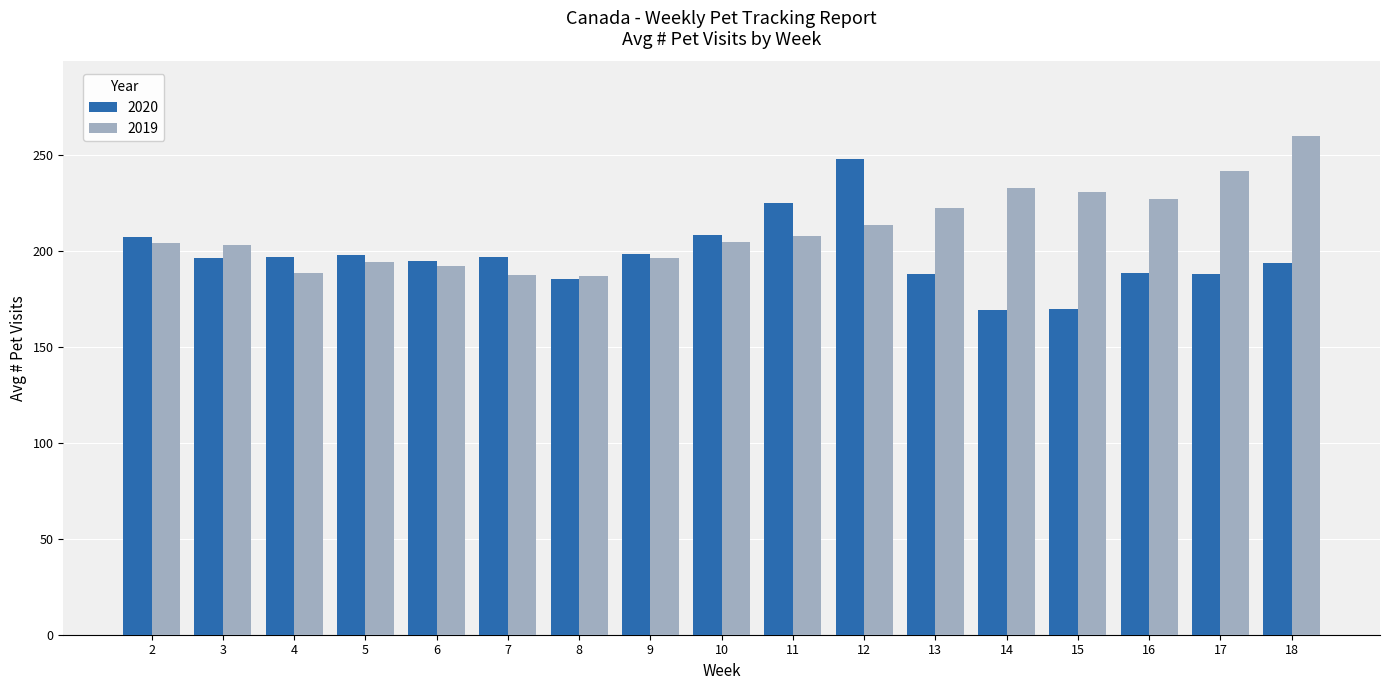

How many categories are shown in the chart?

17